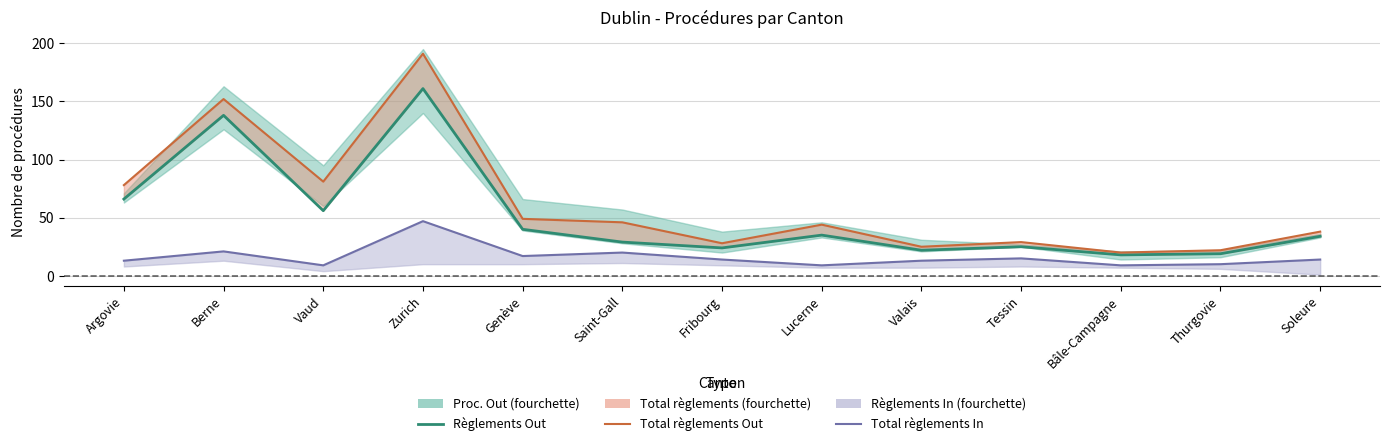

The Total règlements In series shows 20 at Saint-Gall. True or false?

True